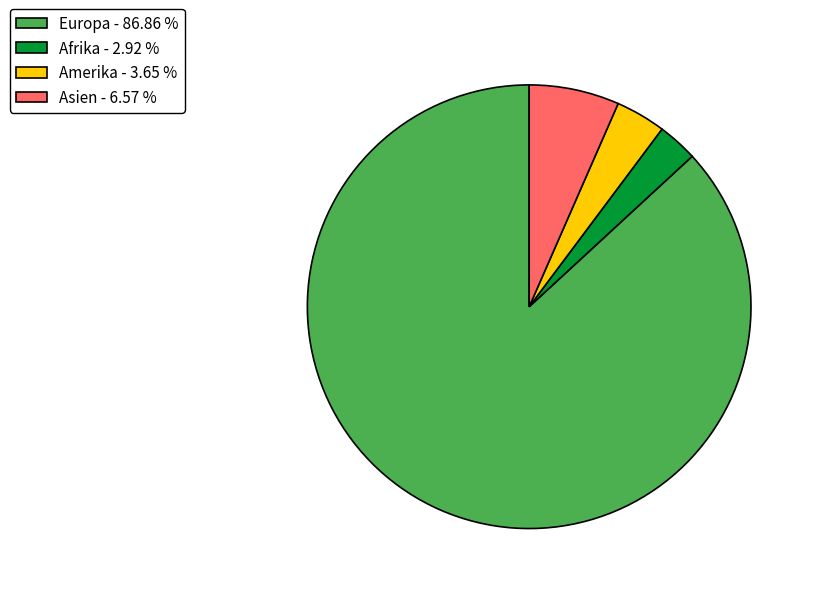

How many segments does this pie chart have?

4